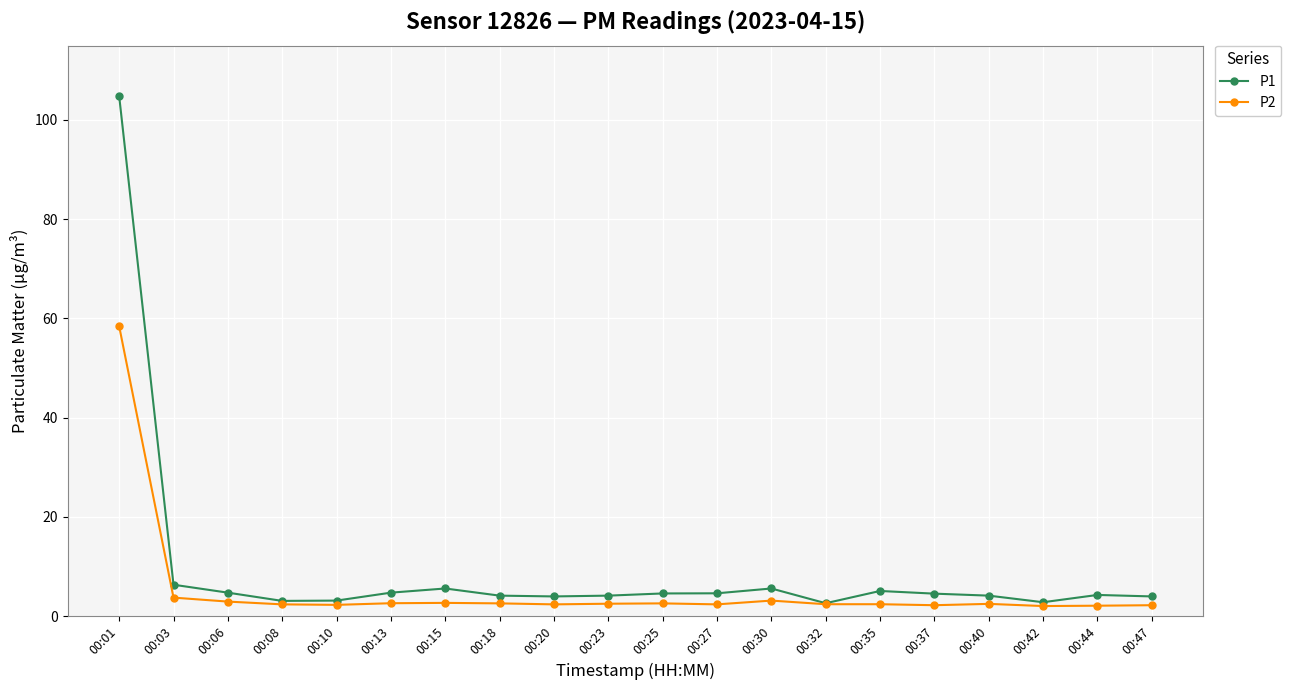

Which category has the highest value in the P1 series?

00:01